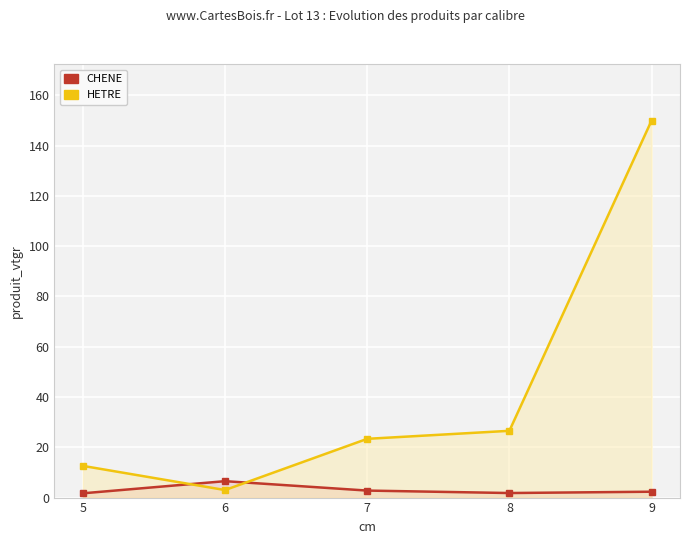

What is the value of the HETRE point at the 5th from the left?

149.9